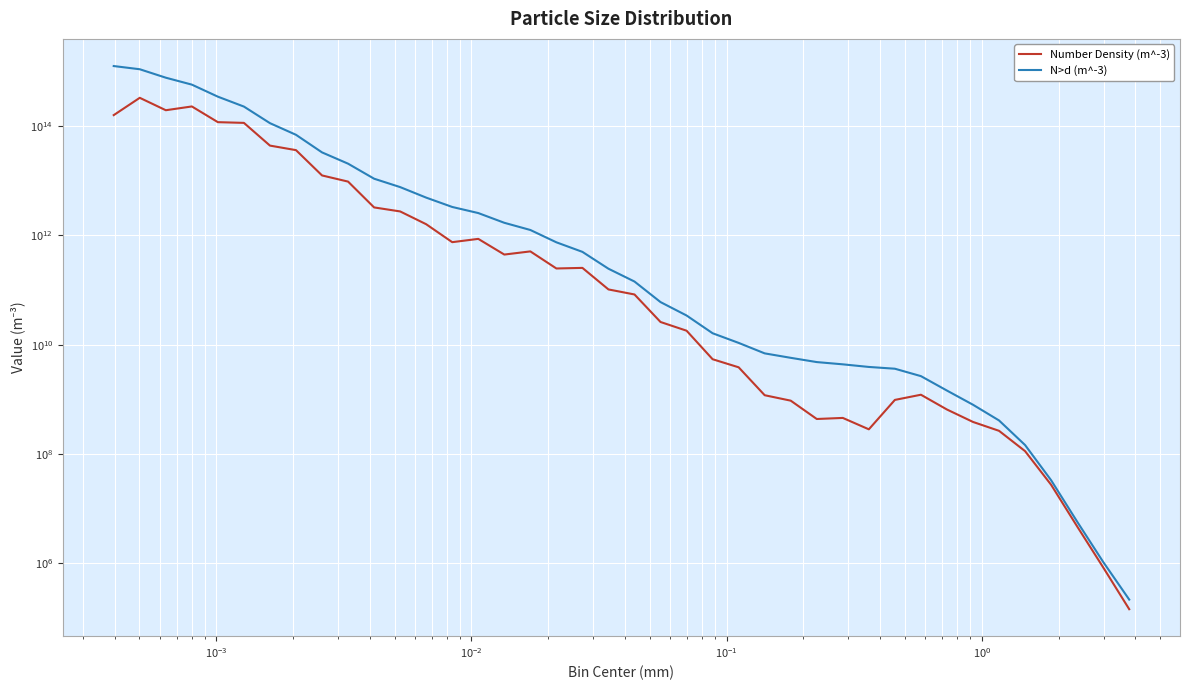

What is the difference between the second highest and minimum values in the N>d (m^-3) series?

1105297567771129.8